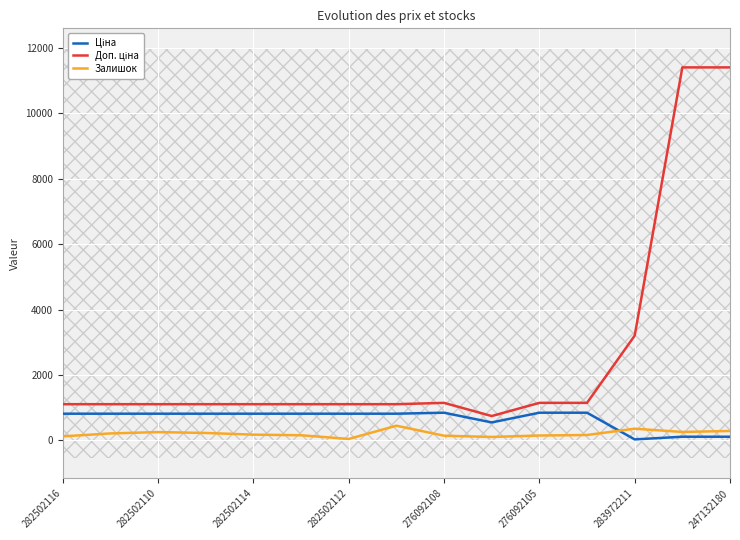

Which series has the largest range (max minus min)?

Доп. ціна